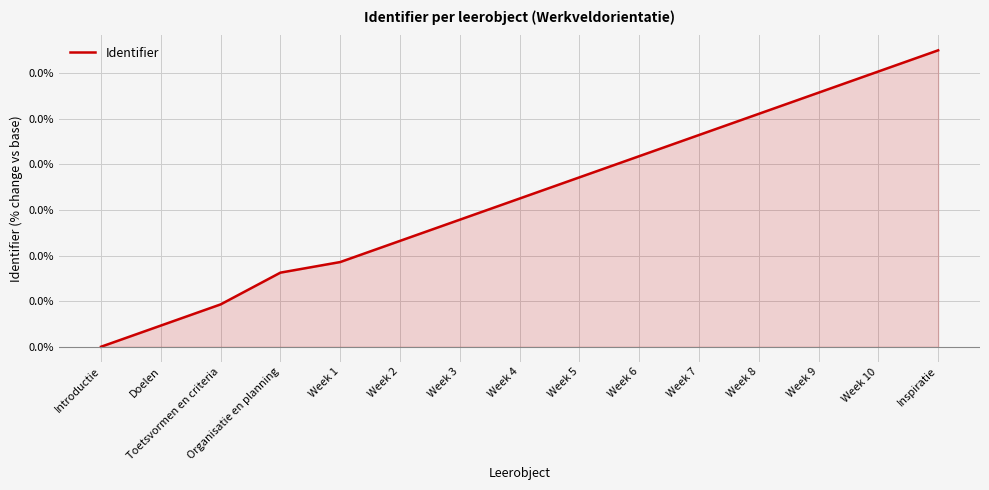

How many positive values are there?

14